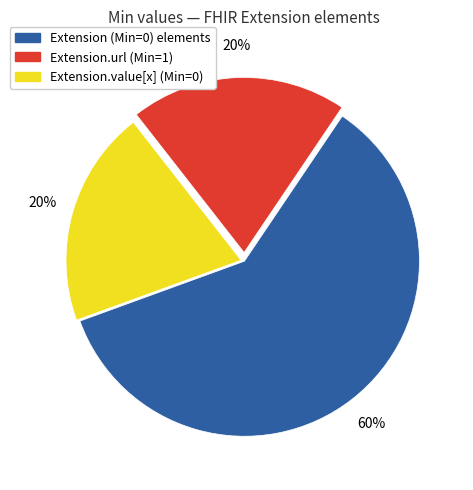

Is there a majority slice in this chart?

Yes